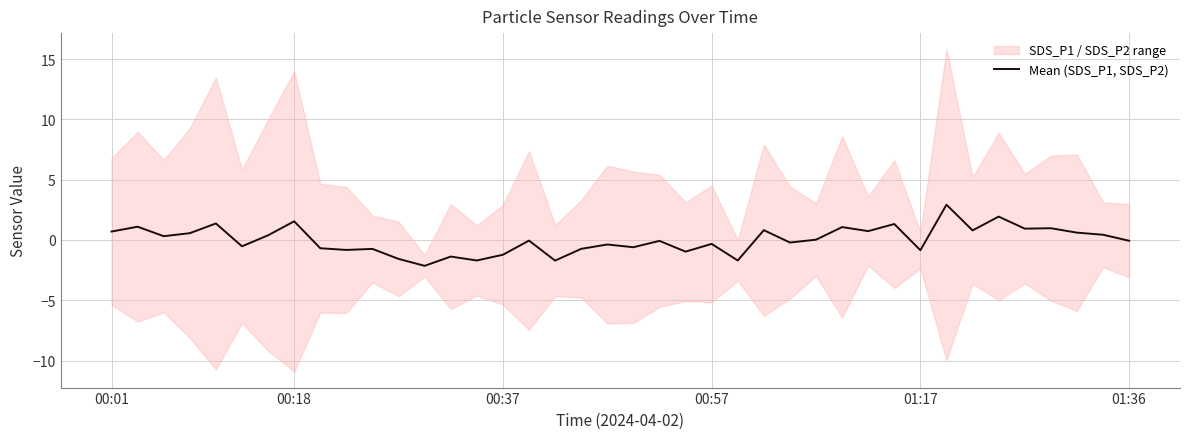

What is the maximum value shown in the chart?

2.9